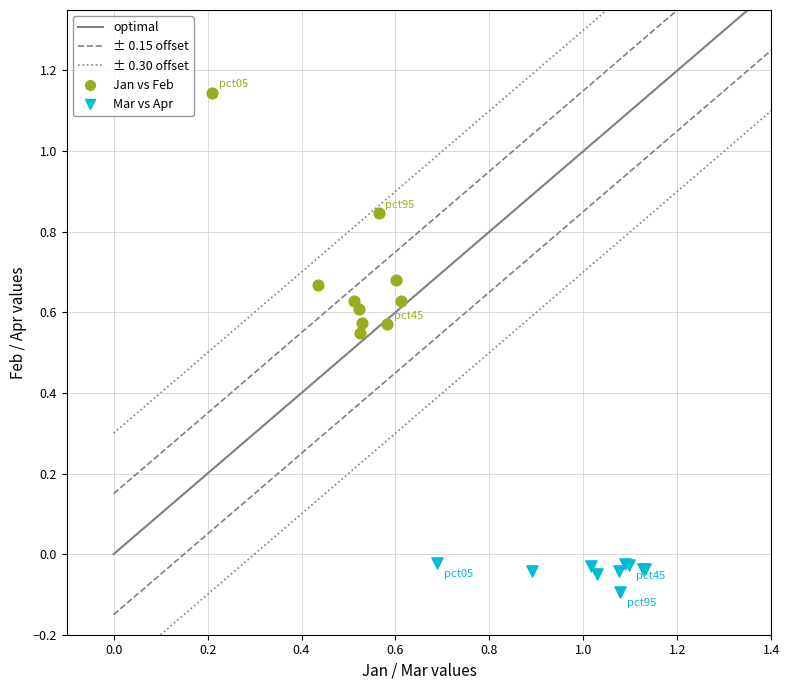

Which series has the largest Y range (max minus min)?

Jan vs Feb